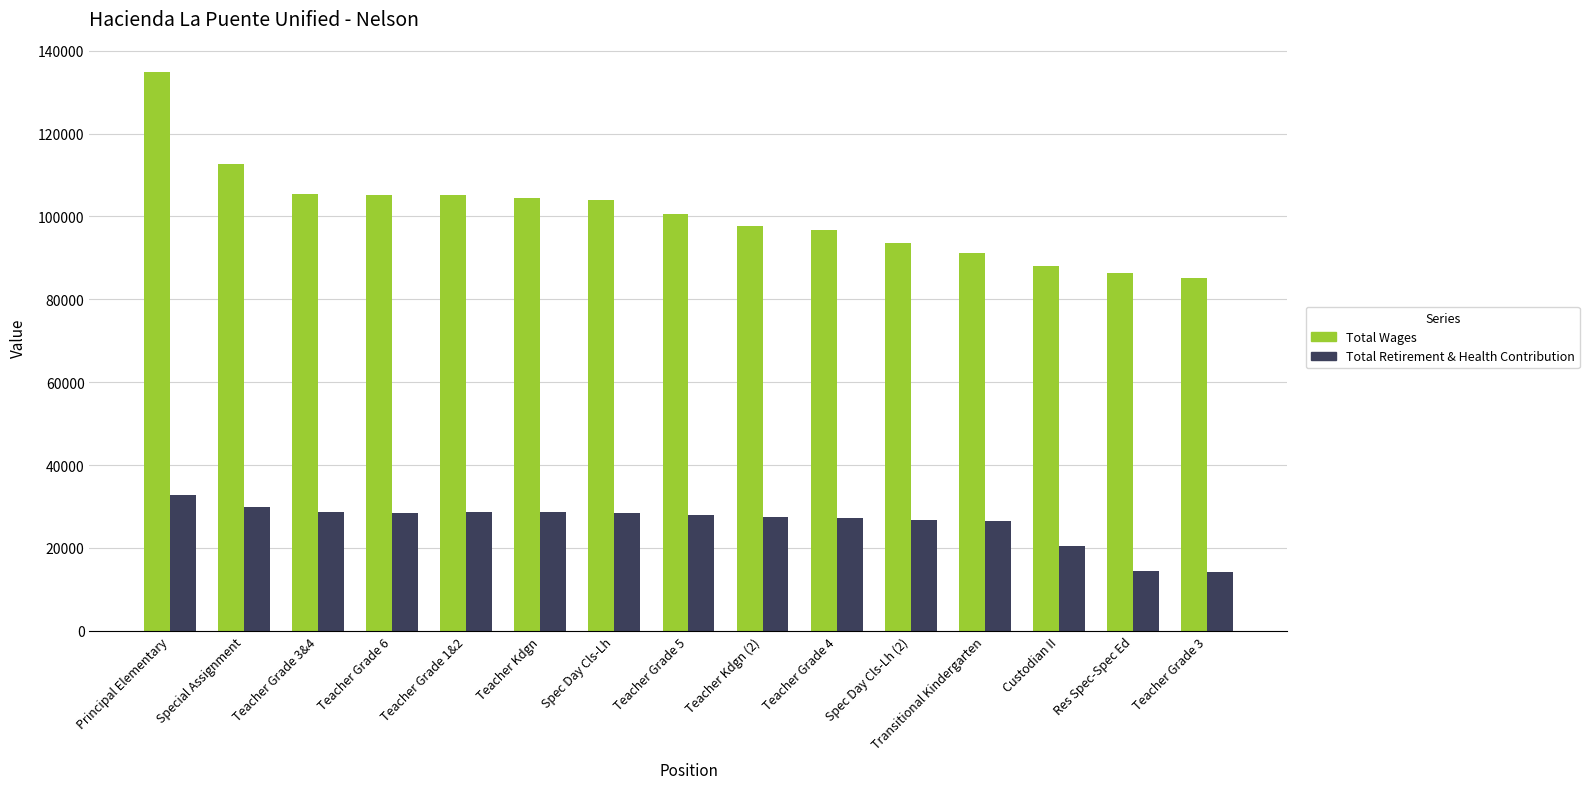

What is the difference between the Total Retirement & Health Contribution values at Teacher Grade 6 and Teacher Grade 3?

14353